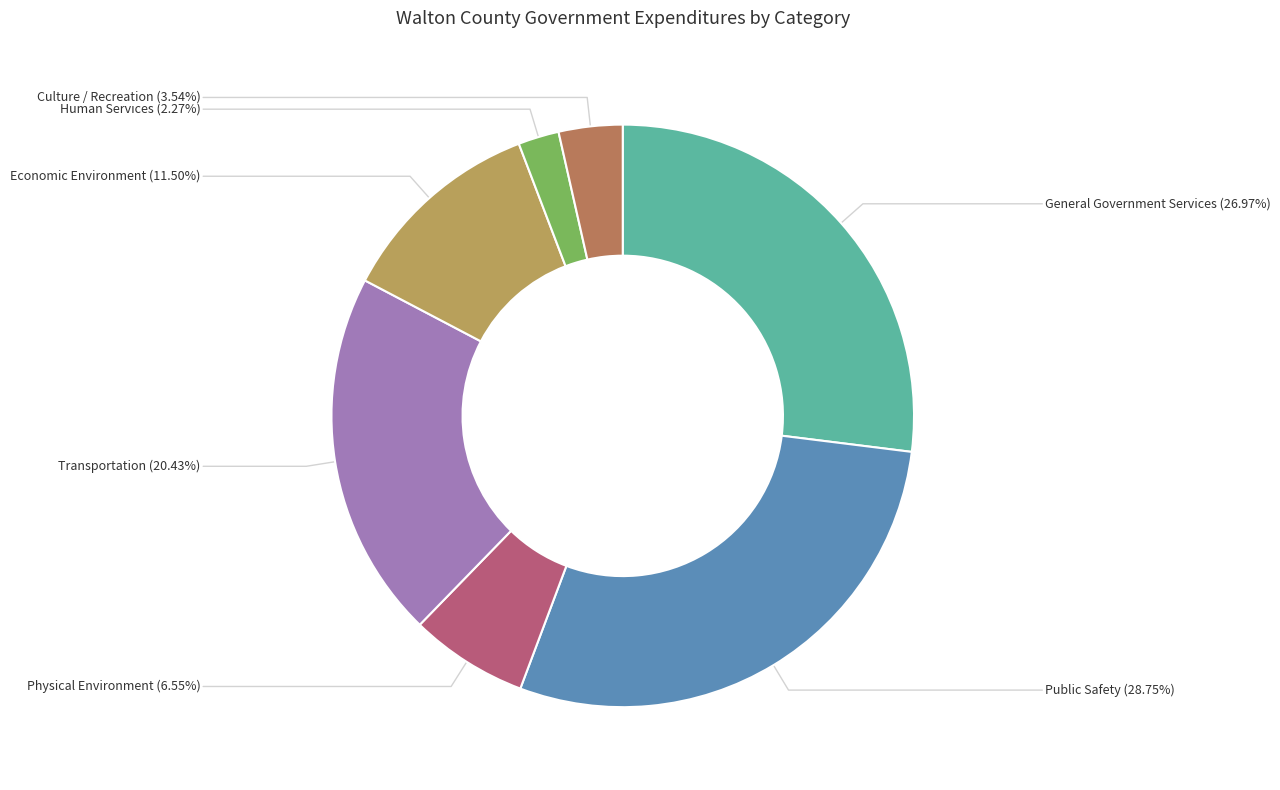

How many segments does this pie chart have?

7